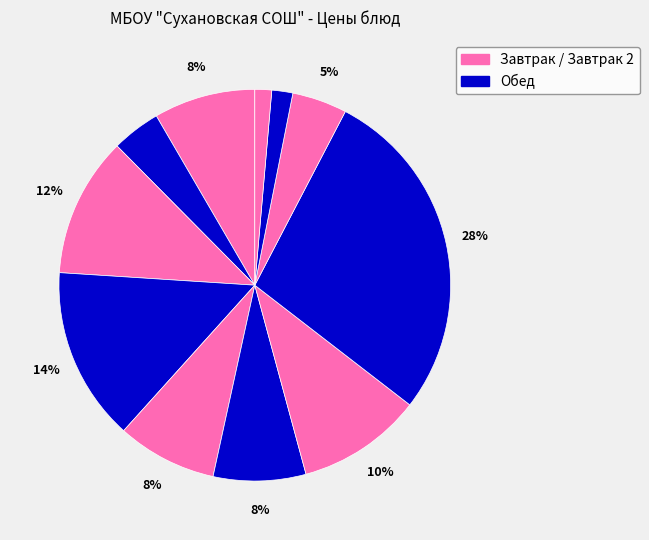

Count the number of slices in the pie.

11